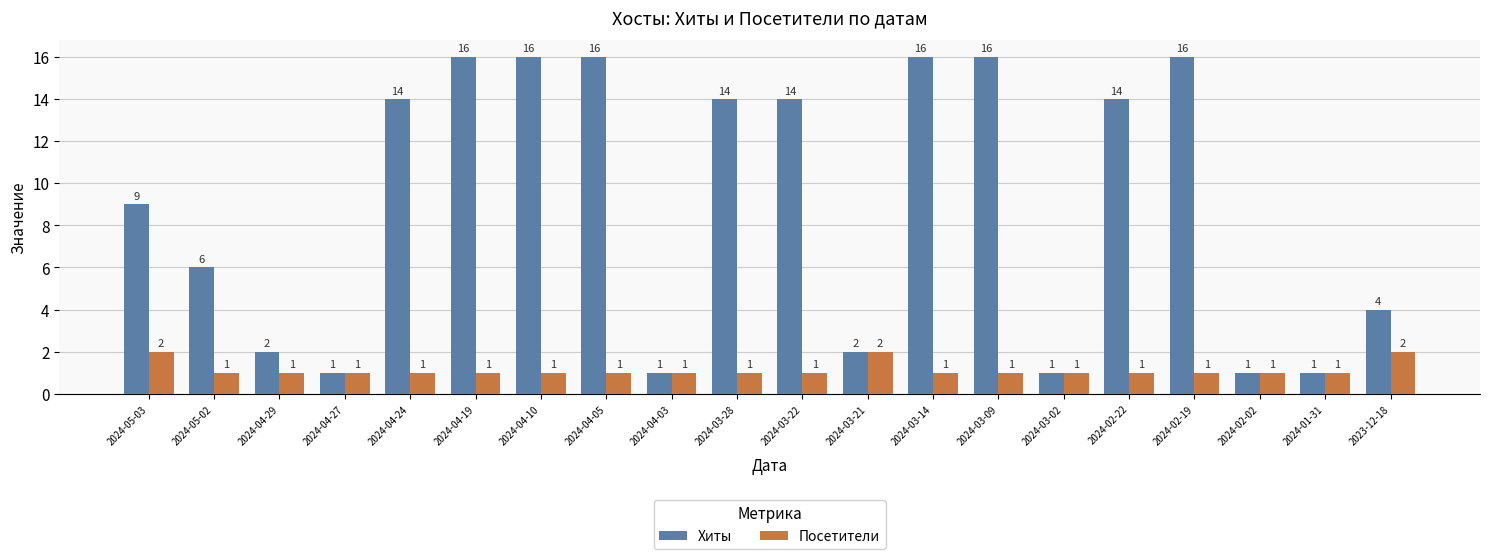

Reading left to right, transcribe all the data shown in this chart.

Хиты: 2024-05-03=9	2024-05-02=6	2024-04-29=2	2024-04-27=1	2024-04-24=14	2024-04-19=16	2024-04-10=16	2024-04-05=16	2024-04-03=1	2024-03-28=14	2024-03-22=14	2024-03-21=2	2024-03-14=16	2024-03-09=16	2024-03-02=1	2024-02-22=14	2024-02-19=16	2024-02-02=1	2024-01-31=1	2023-12-18=4
Посетители: 2024-05-03=2	2024-05-02=1	2024-04-29=1	2024-04-27=1	2024-04-24=1	2024-04-19=1	2024-04-10=1	2024-04-05=1	2024-04-03=1	2024-03-28=1	2024-03-22=1	2024-03-21=2	2024-03-14=1	2024-03-09=1	2024-03-02=1	2024-02-22=1	2024-02-19=1	2024-02-02=1	2024-01-31=1	2023-12-18=2